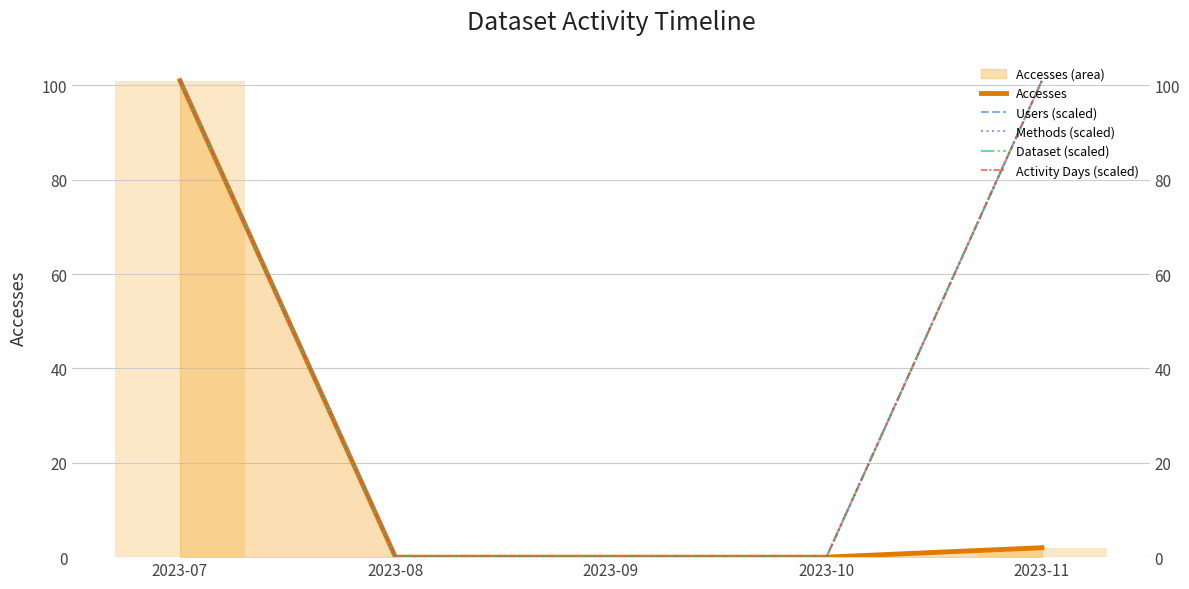

The Dataset (scaled) series shows 40 at 2023-11. True or false?

False